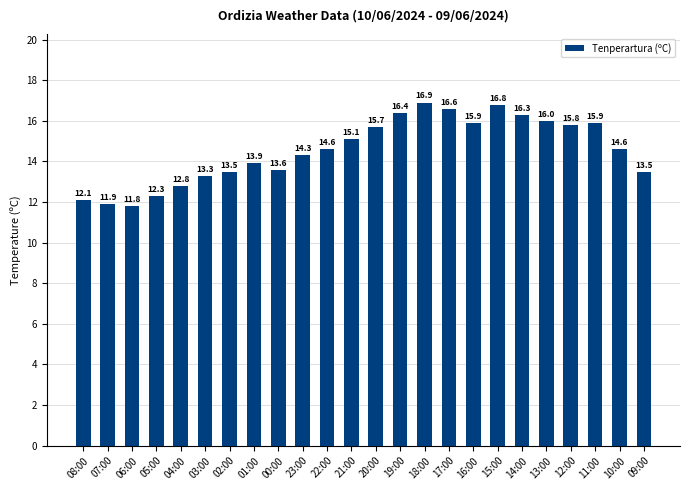

What is the label of the 19th bar from the right?

03:00